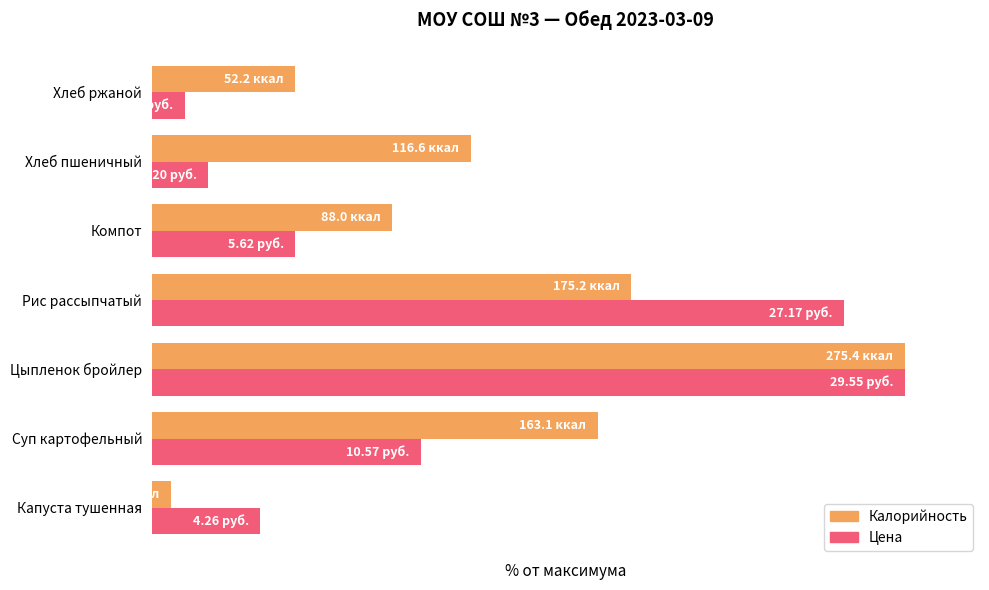

At how many categories does at least one series exceed 81?

2